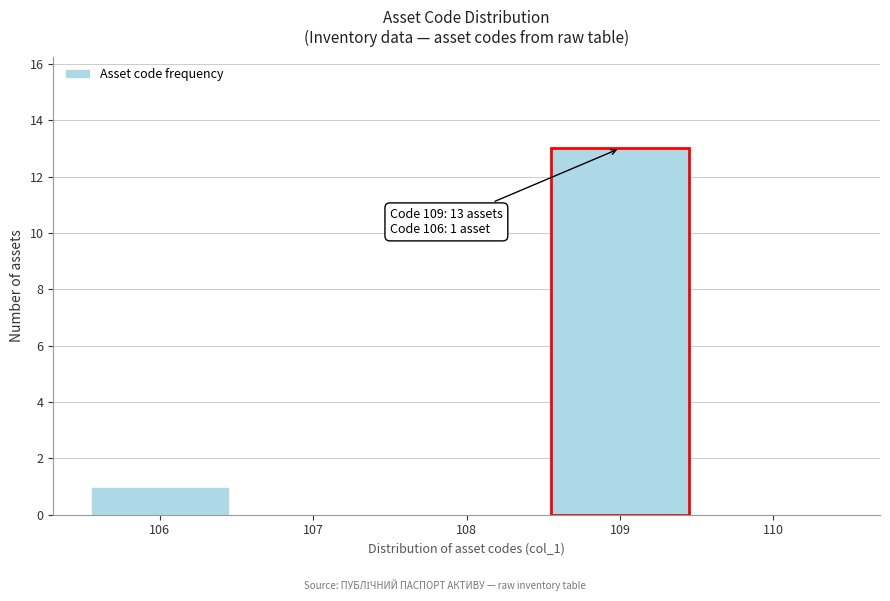

Over which range of the x-axis is the bar tallest?

108.5 to 109.5